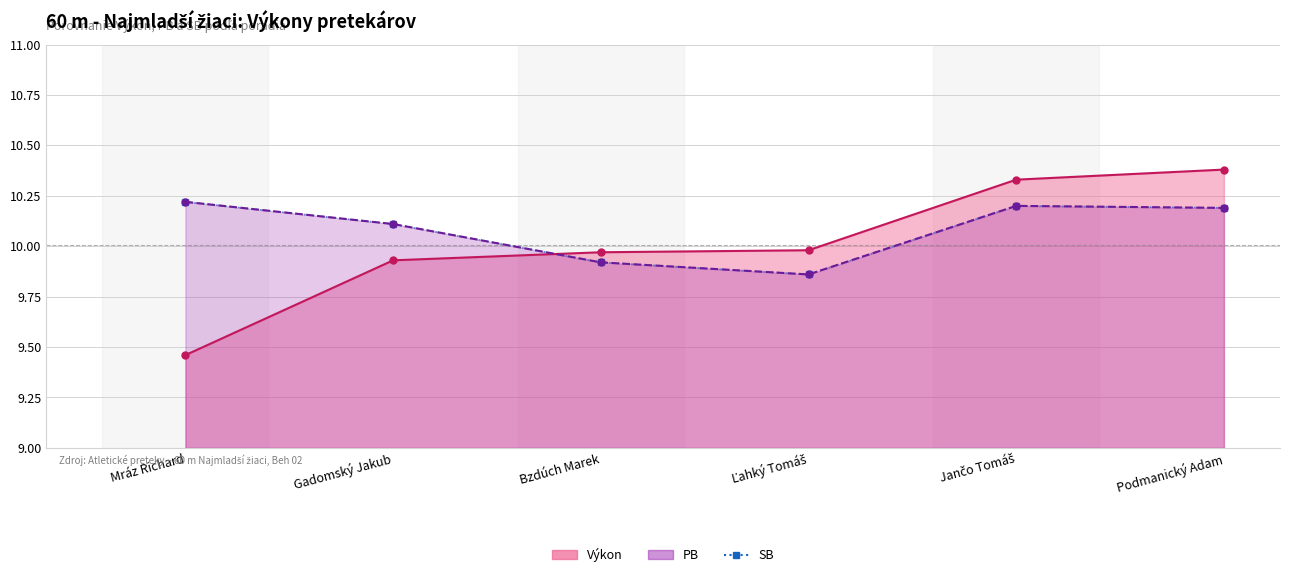

Reading left to right, what are all the values shown in this chart?

Mráz Richard=10.2	Gadomský Jakub=10.1	Bzdúch Marek=9.9	Ľahký Tomáš=9.9	Jančo Tomáš=10.2	Podmanický Adam=10.2